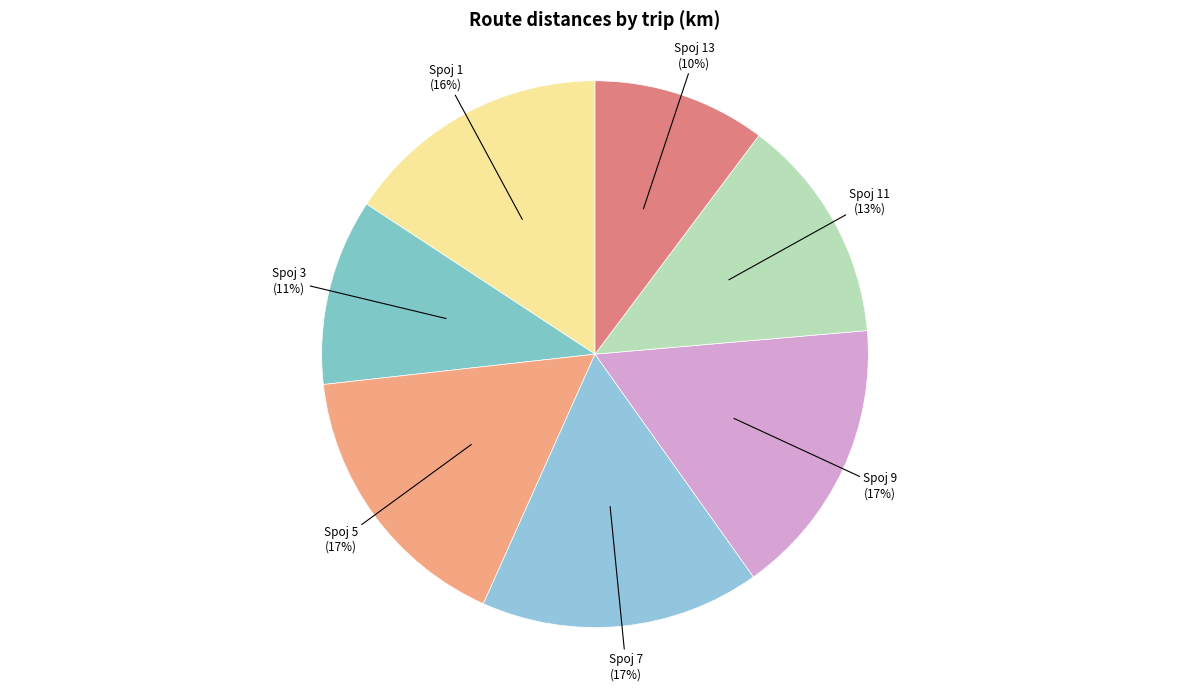

What is the ratio of the value at Spoj 13 to the value at Spoj 11?

0.8